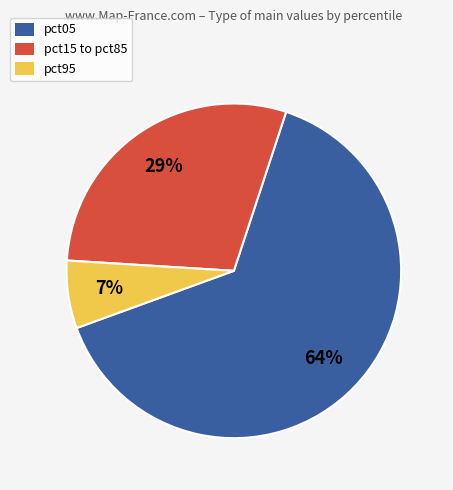

The pct15 to pct85 slice represents 40% of the pie. True or false?

False